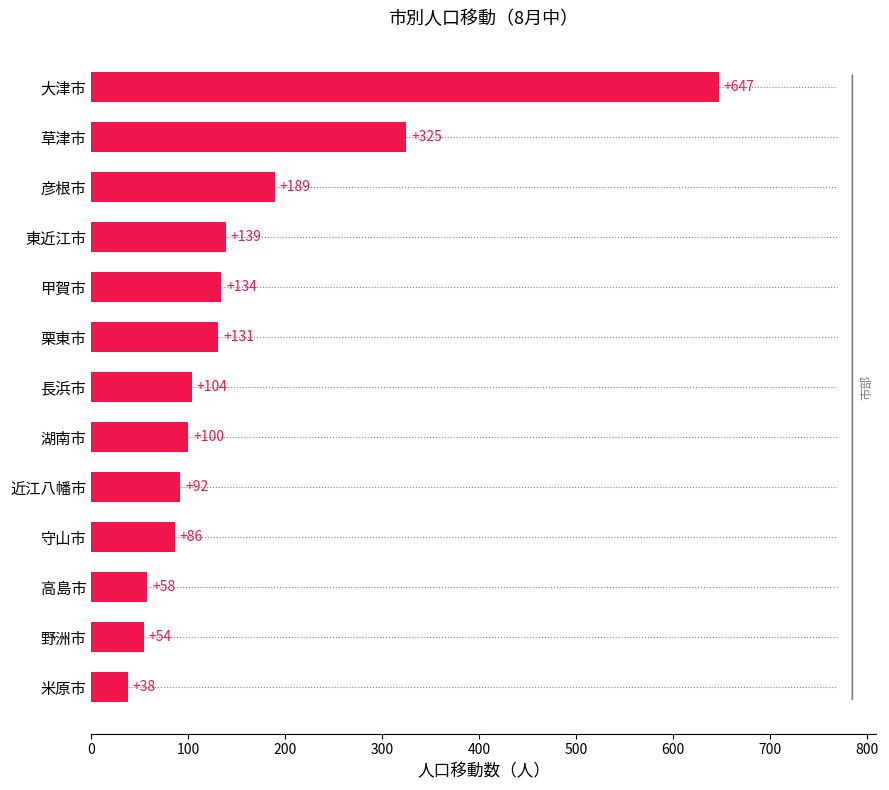

Which category has the highest value across all series?

大津市